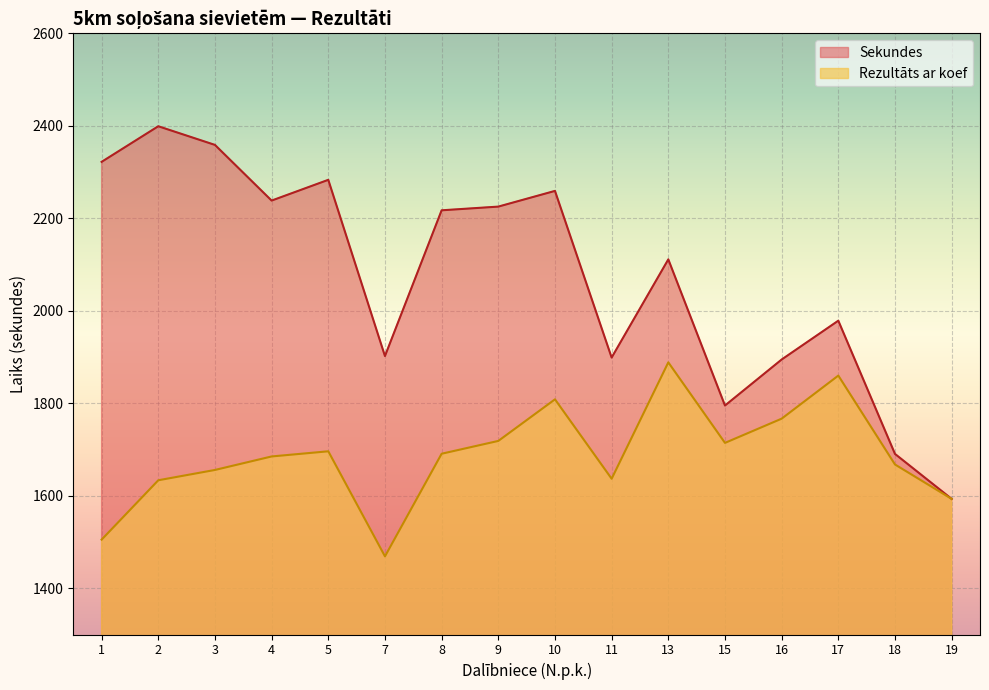

Where does the Sekundes series first go above 2217?

1